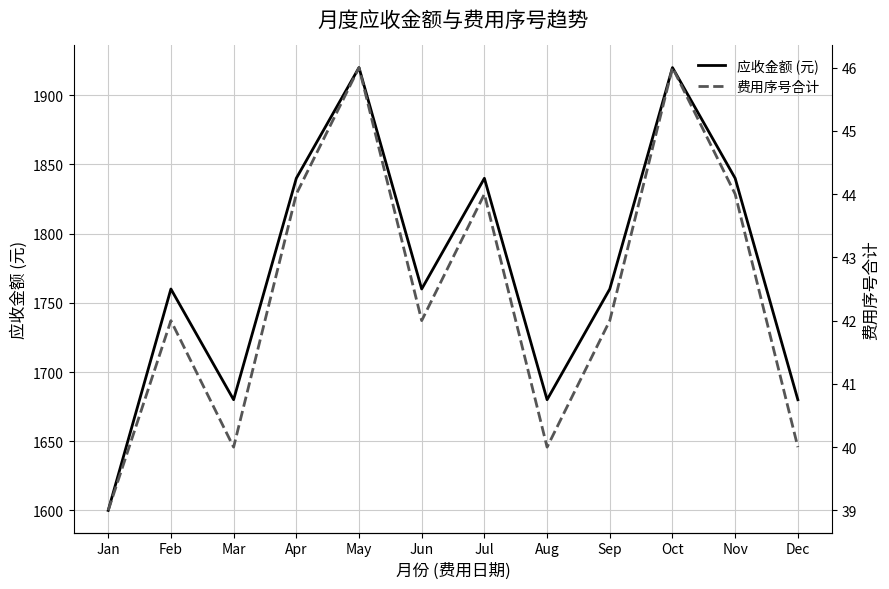

True or false: 应收金额 (元) and 费用序号合计 cross at least once.

False